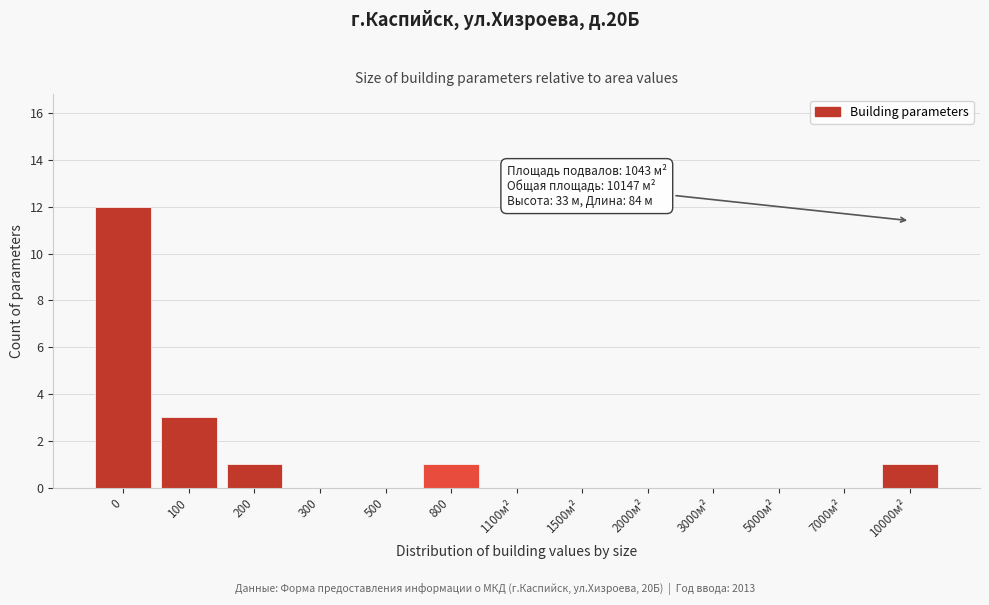

Reading left to right, transcribe all the data shown in this chart.

0=12	100=3	200=1	300=0	500=0	800=1	1100м²=0	1500м²=0	2000м²=0	3000м²=0	5000м²=0	7000м²=0	10000м²=1